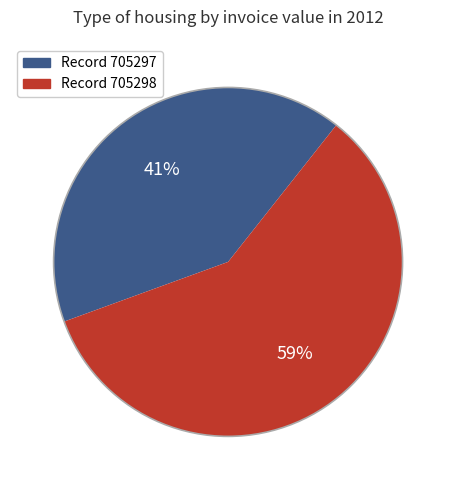

To the nearest percent, what is the difference between the largest and smallest slice percentages?

18%